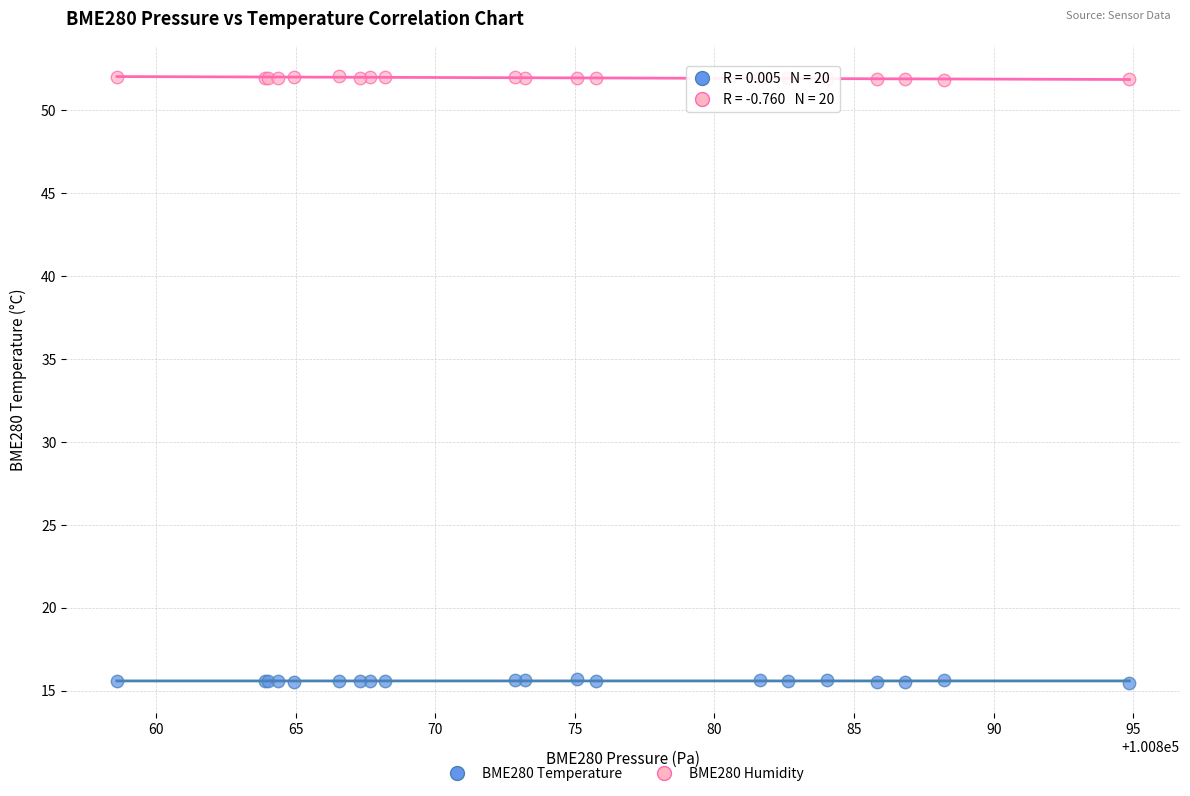

Which series reaches the maximum Y coordinate?

BME280 Humidity